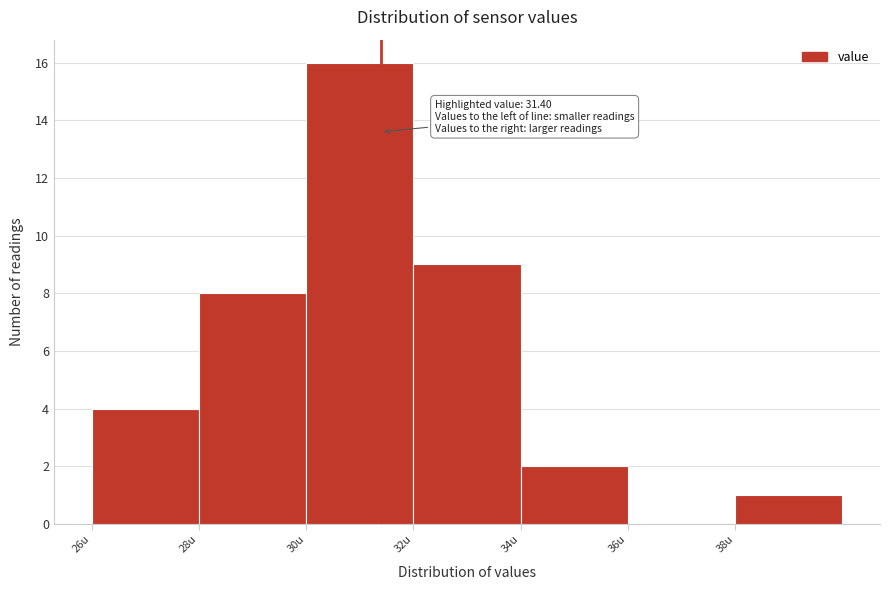

Which range on the x-axis has the tallest bar?

30 to 32